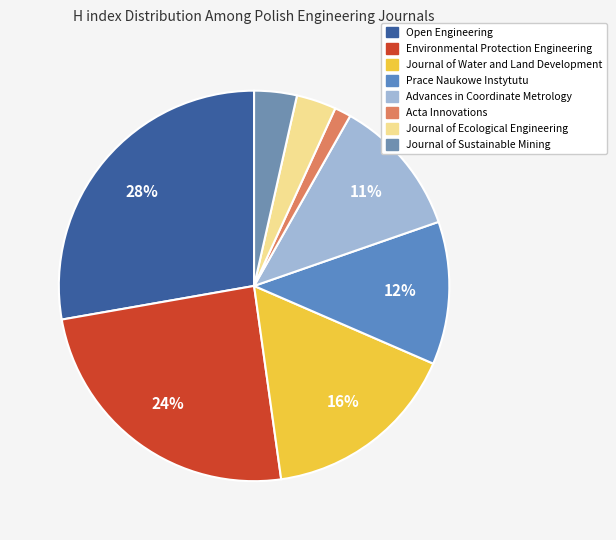

How many slices are in this pie chart?

8